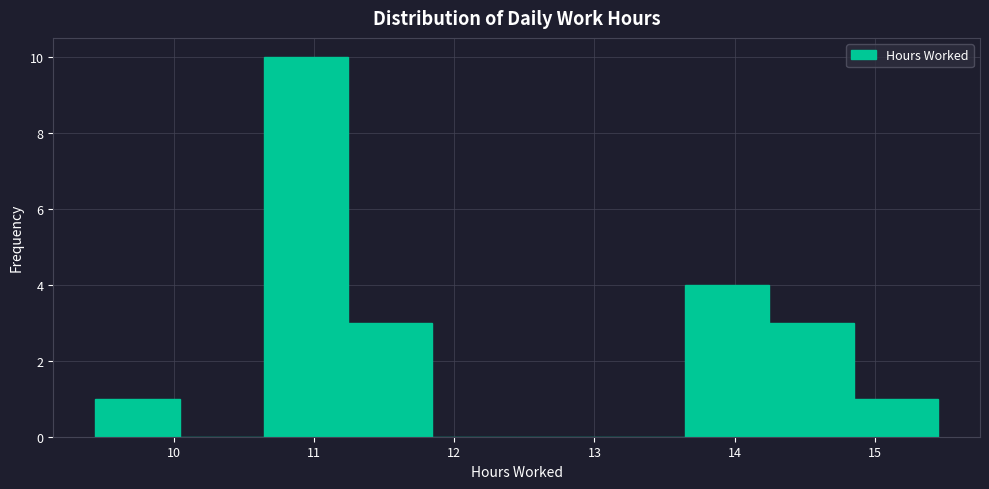

Over which range of the x-axis is the bar tallest?

10.6 to 11.2